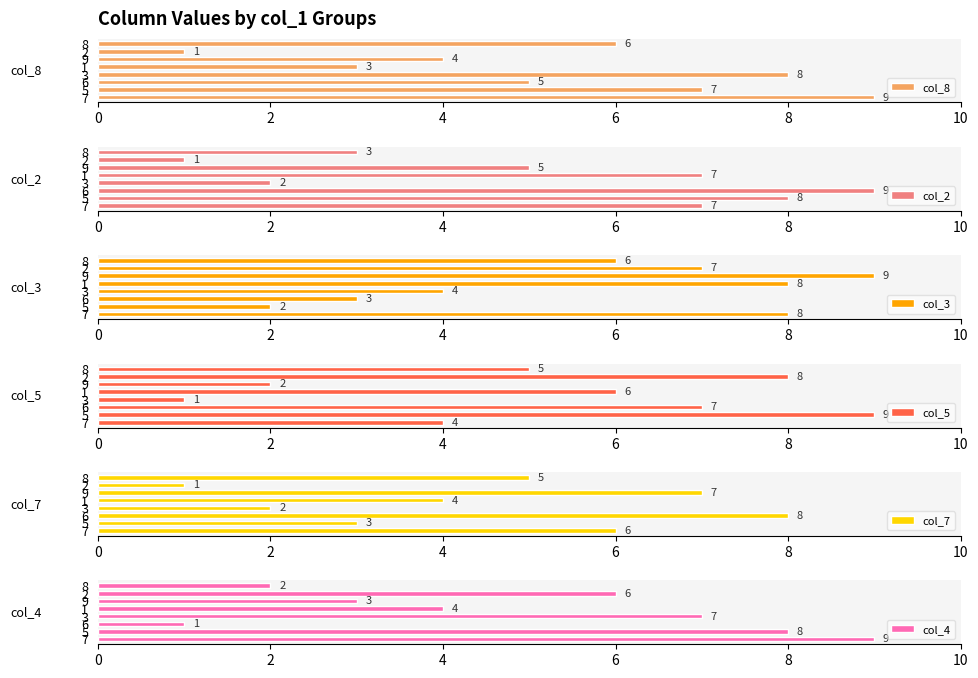

How many bars are there in each group?

6